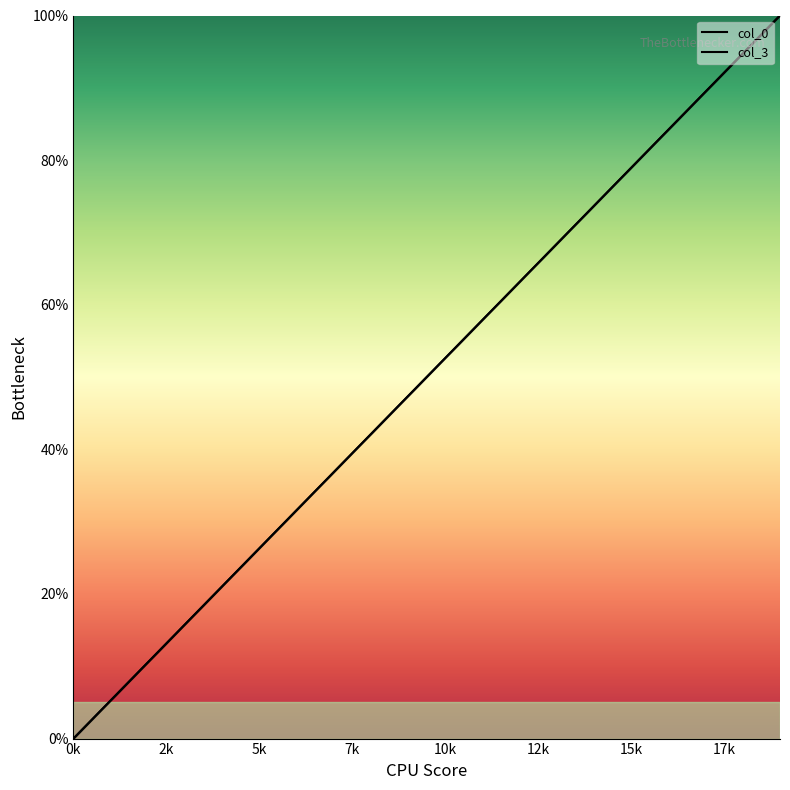

What are all the series names shown in the legend?

col_0, col_3